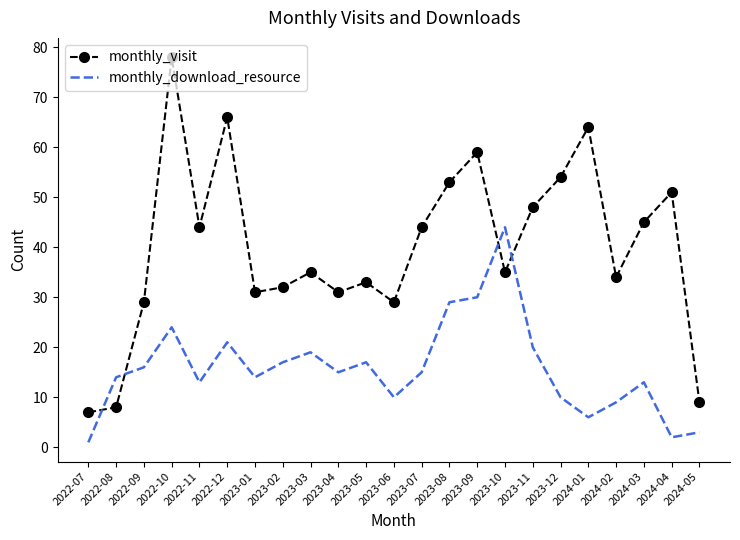

What is the difference between the maximum and minimum values in the monthly_visit series?

71